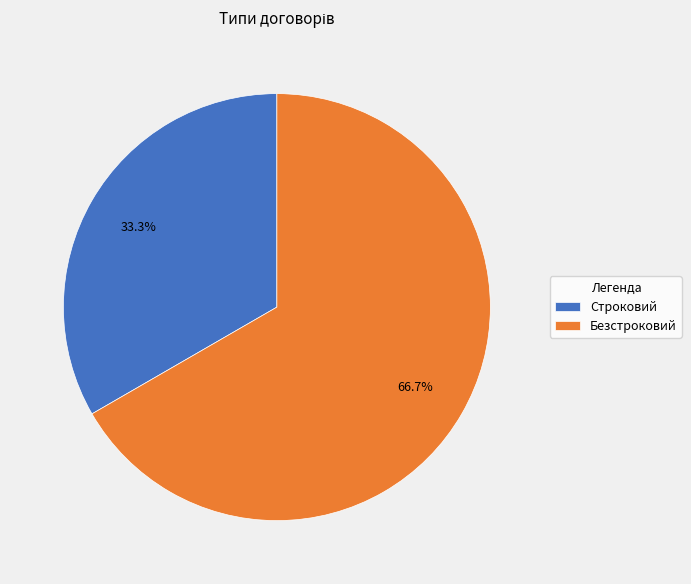

Which slice represents more than half of the pie?

Безстроковий